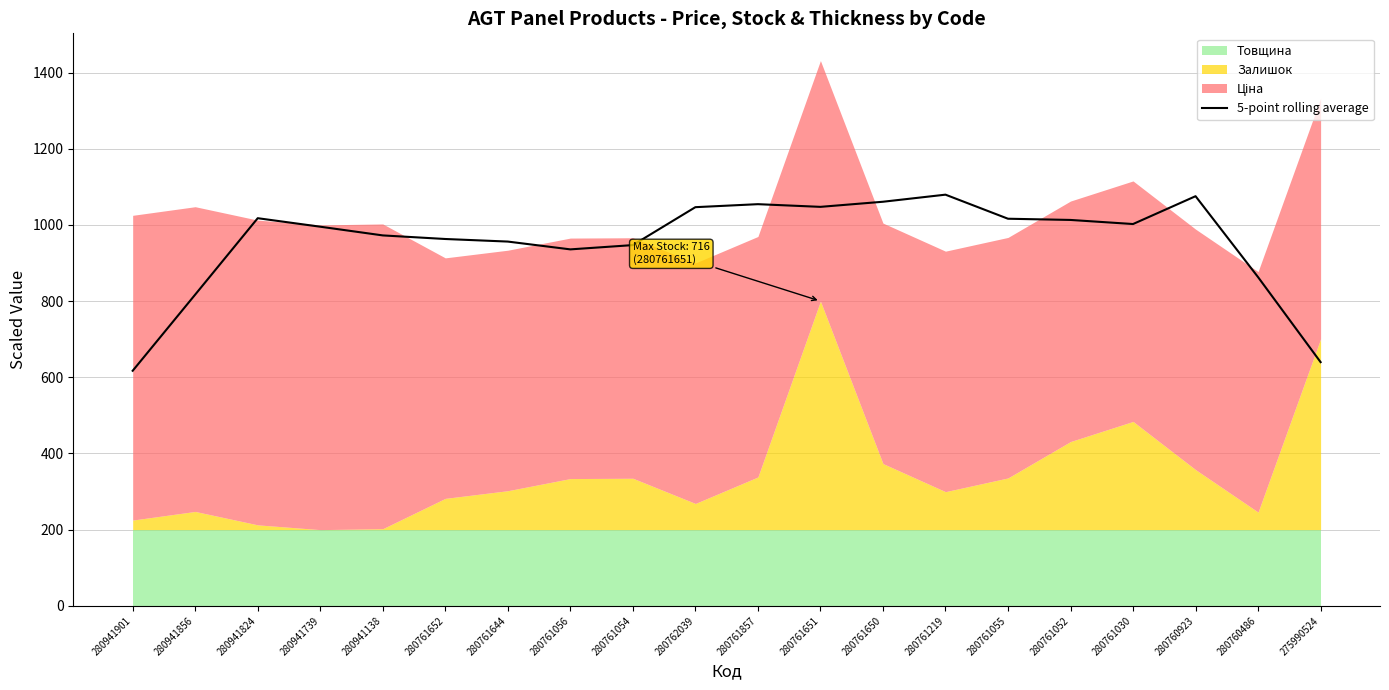

Reading left to right, what are all the values shown in this chart?

617.1	817.1	1017.6	995.3	972.4	963.0	956.2	935.8	947.0	1046.5	1054.4	1047.4	1060.8	1079.4	1016.2	1013.0	1002.3	1075.4	862.8	639.8